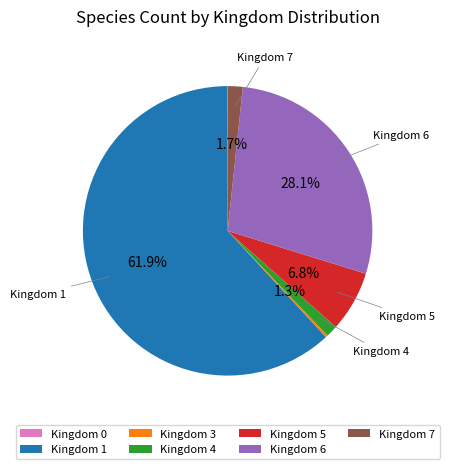

Which category has the biggest portion of the pie?

Kingdom 1